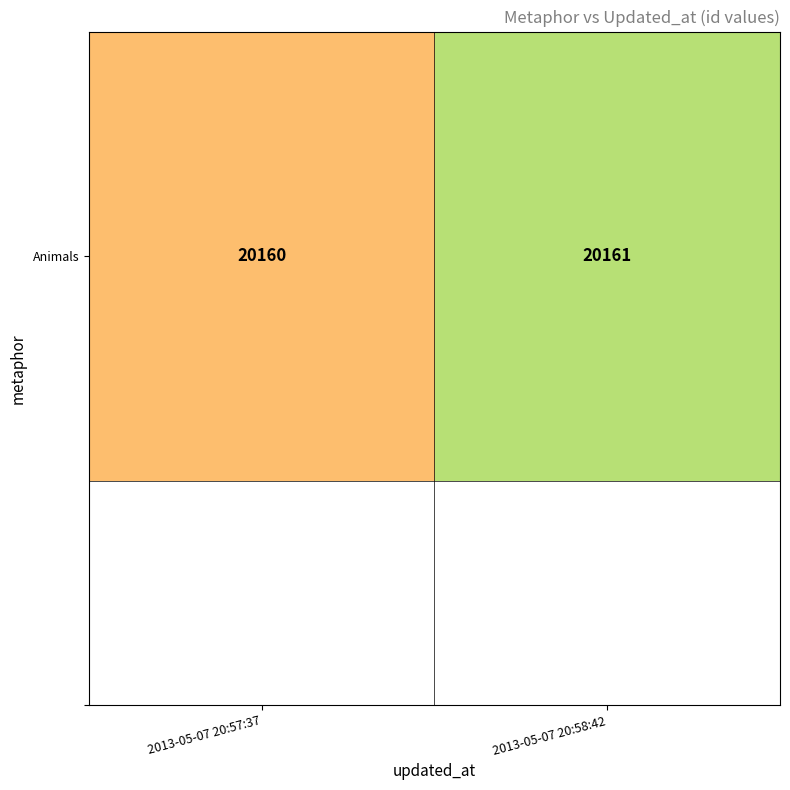

Between 2013-05-07 20:57:37 and 2013-05-07 20:58:42, which is larger?

2013-05-07 20:58:42